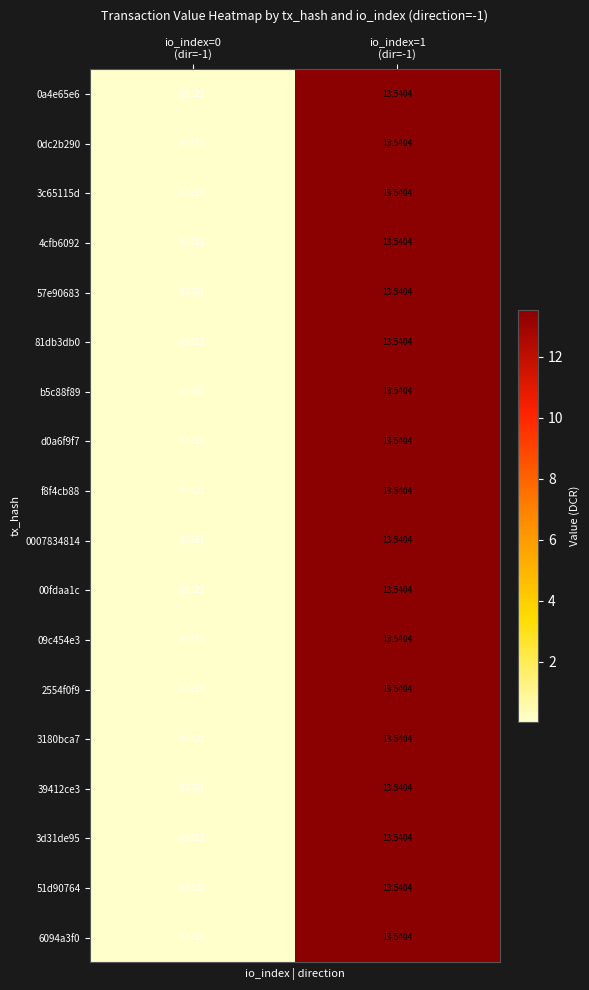

Which series has the largest total across all categories?

0a4e65e6